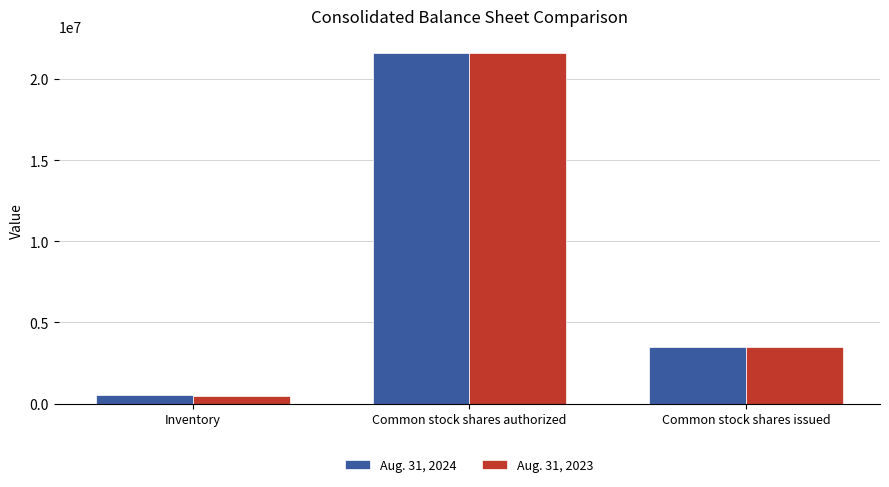

Count the Aug. 31, 2023 values in the range 497884 to 21567564.

3